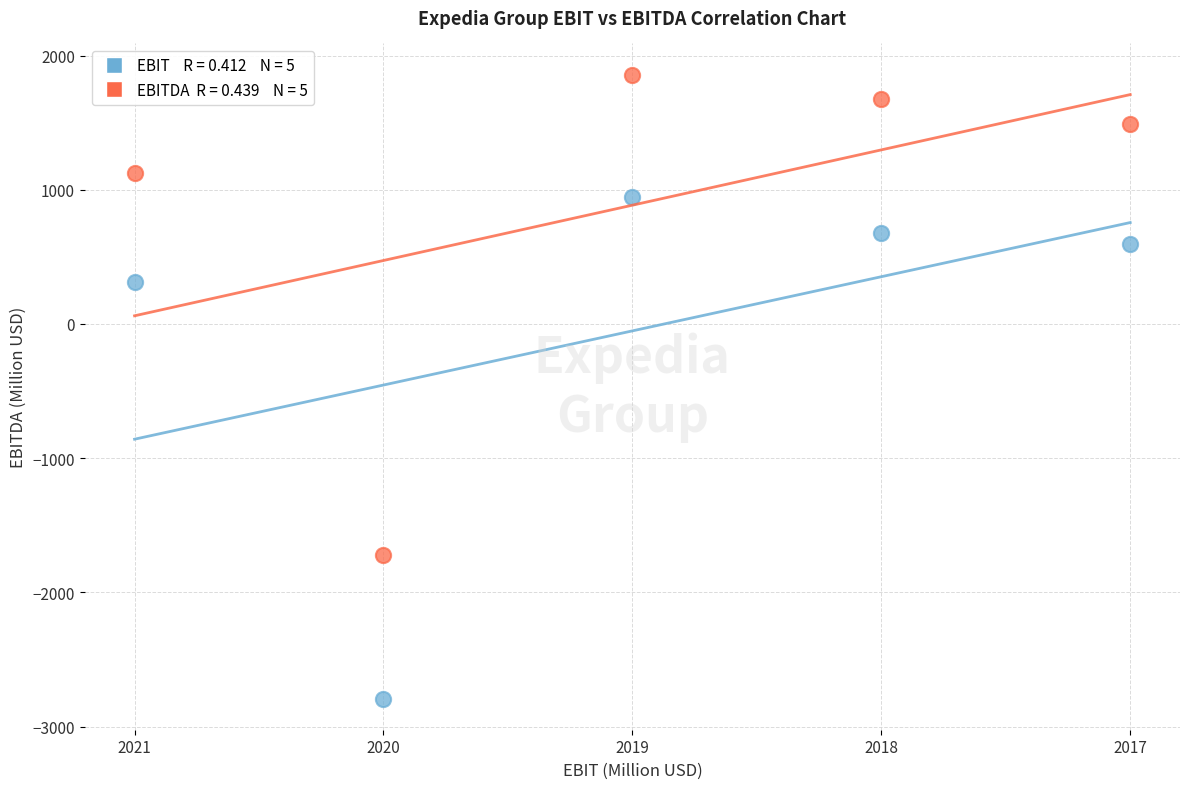

Across all series, what Y value is closest to -466?

313